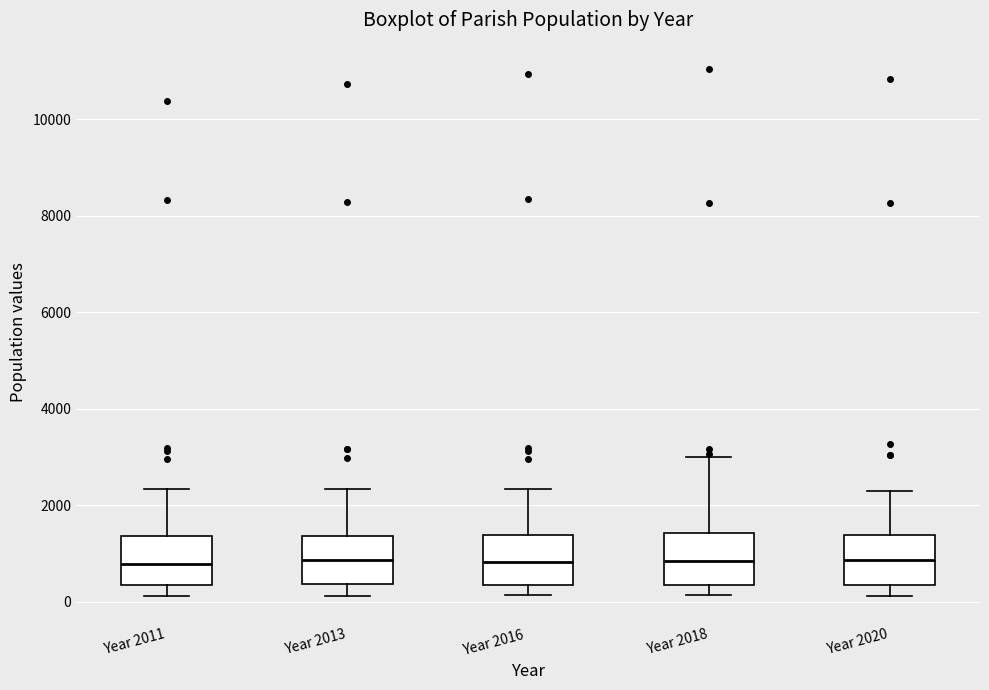

Reading left to right, transcribe this box plot: for each box, give where its median line is, the range the box spans, and where its two whiskers end, as read against the y-axis. The values are not printed on the chart, so give them approximately, as read against the axis.

Year 2011: median 800, box 400 to 1400, whiskers 200 to 2400
Year 2013: median 800, box 400 to 1400, whiskers 200 to 2400
Year 2016: median 800, box 400 to 1400, whiskers 200 to 2400
Year 2018: median 800, box 400 to 1400, whiskers 200 to 3000
Year 2020: median 800, box 400 to 1400, whiskers 200 to 2200